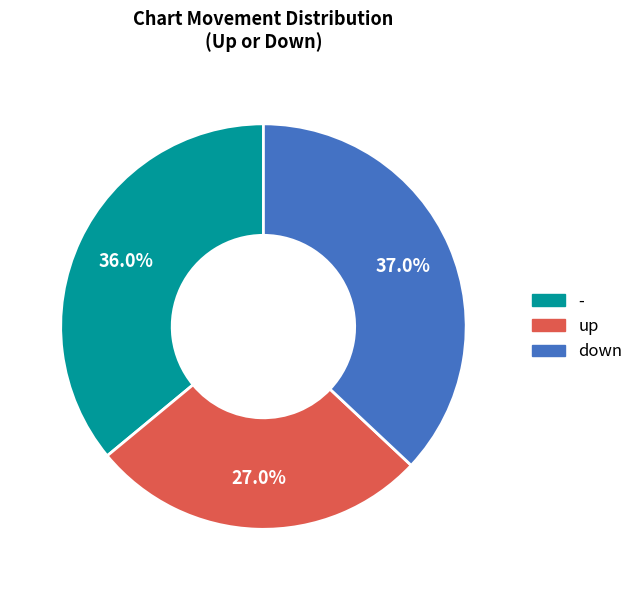

Which category has the smallest portion of the pie?

up